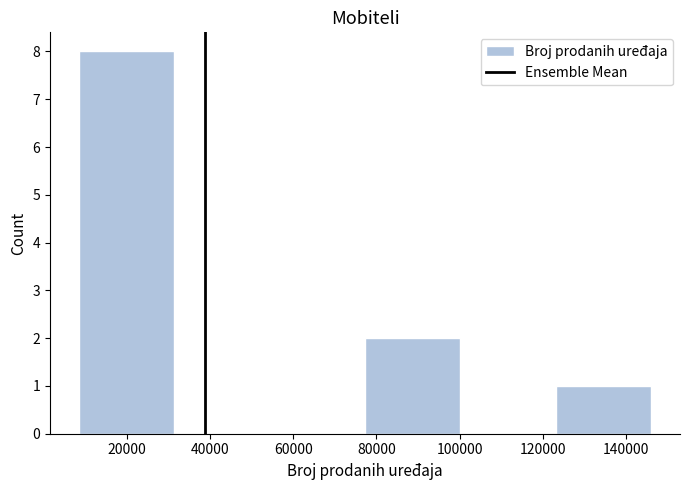

How tall is the bar that spans 8000 to 32000 on the x-axis? Neither the bar edges nor the heights are printed on the chart, so give them approximately, as read against the axes.

8